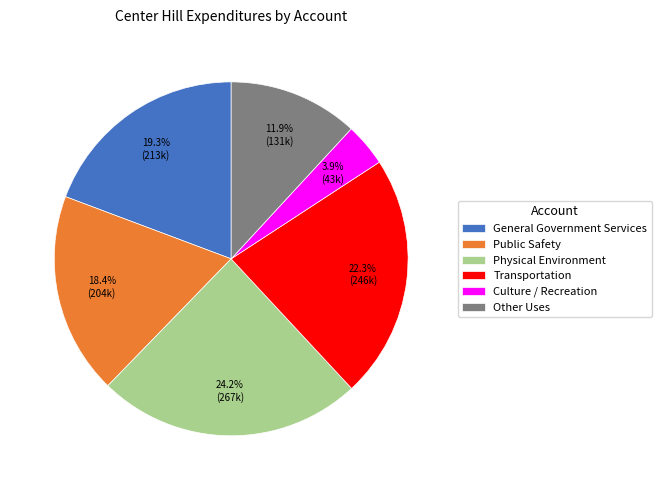

What is the ratio of the value at Physical Environment to the value at Public Safety?

1.3